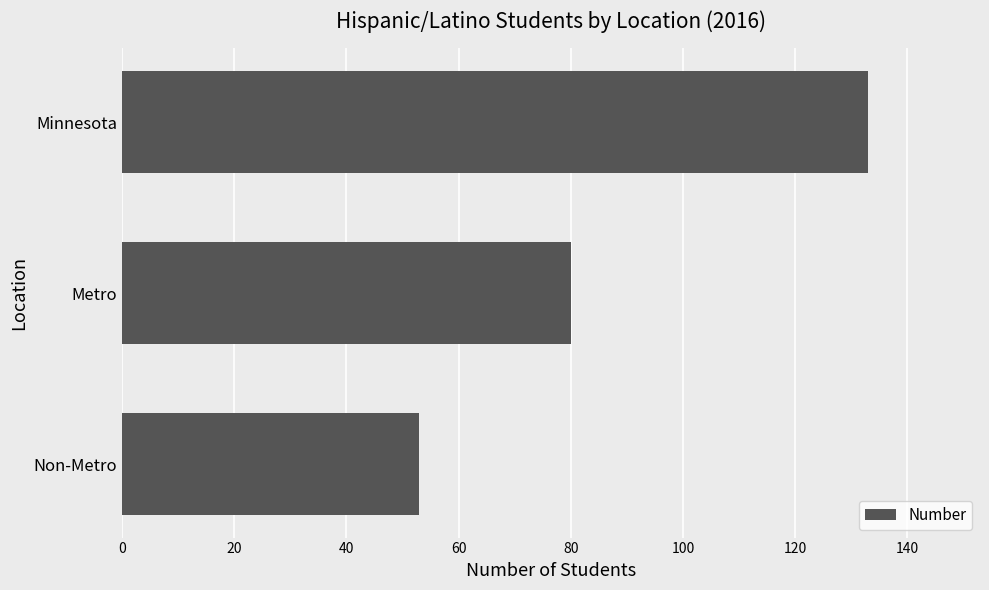

What is the difference between the maximum and second lowest values?

53